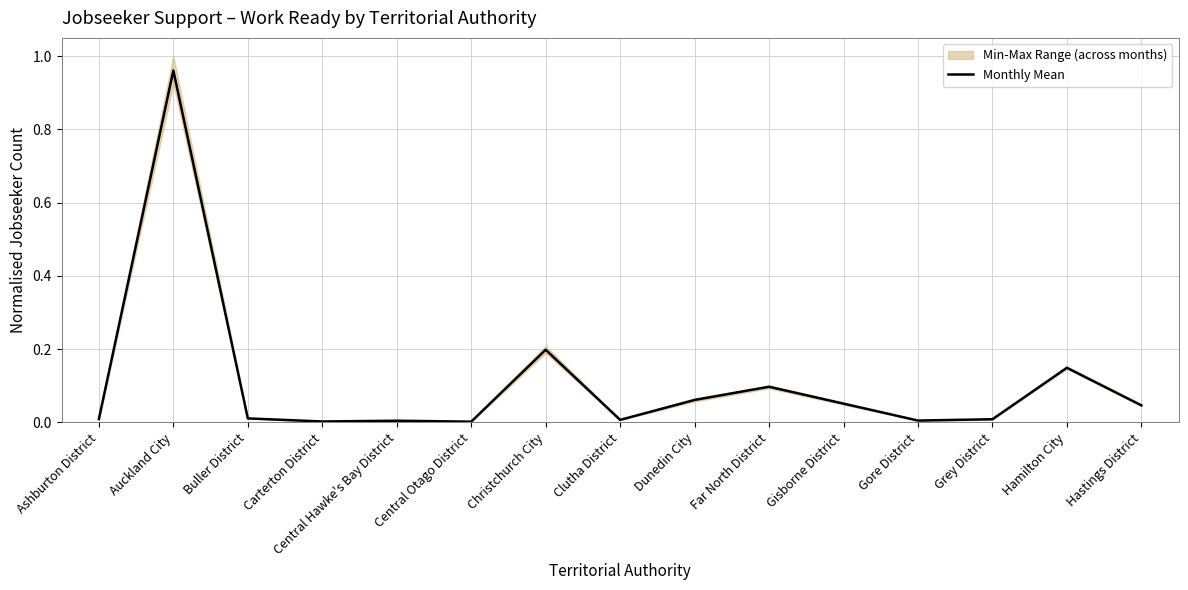

True or false: the data has more than 2 interior local peaks.

True